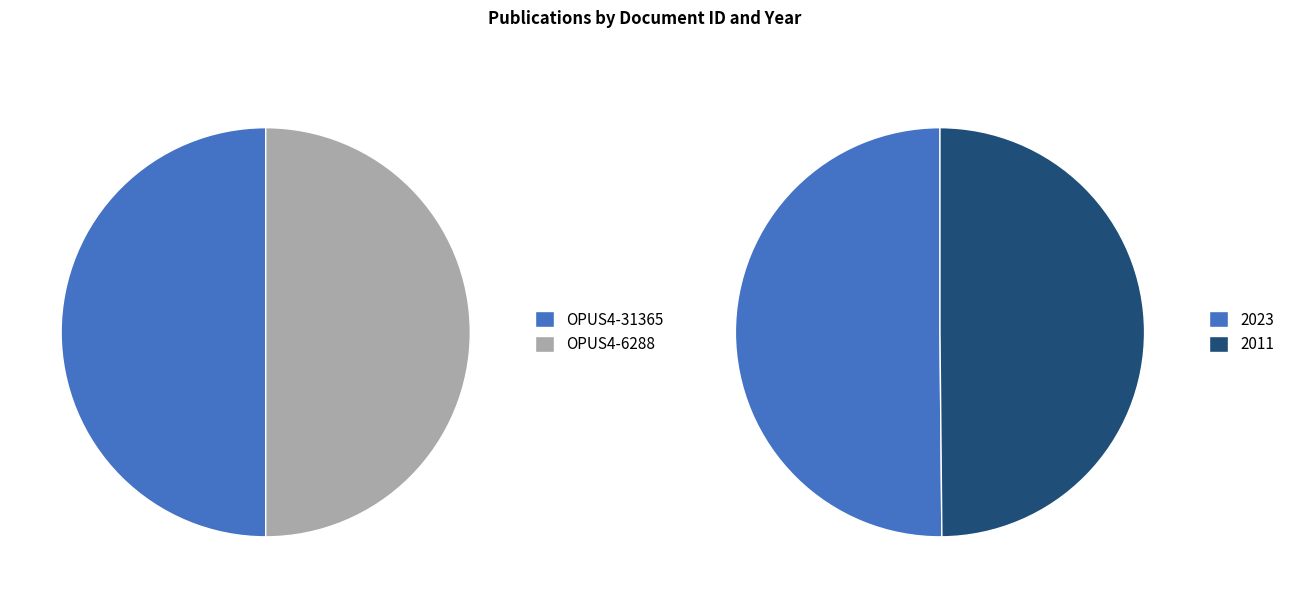

Combined, what portion of the pie is OPUS4-31365 and OPUS4-6288?

100.0%